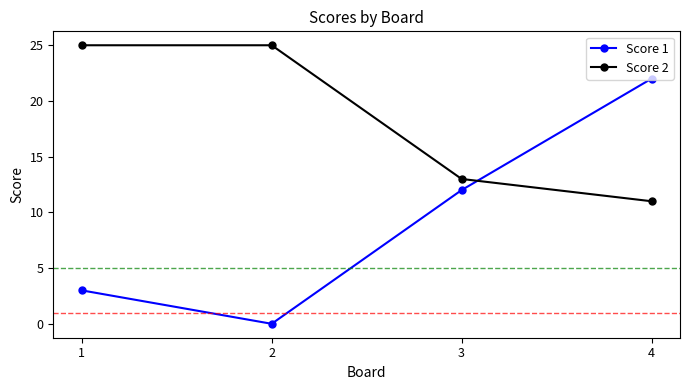

How many intersections are there between Score 2 and Score 1?

1